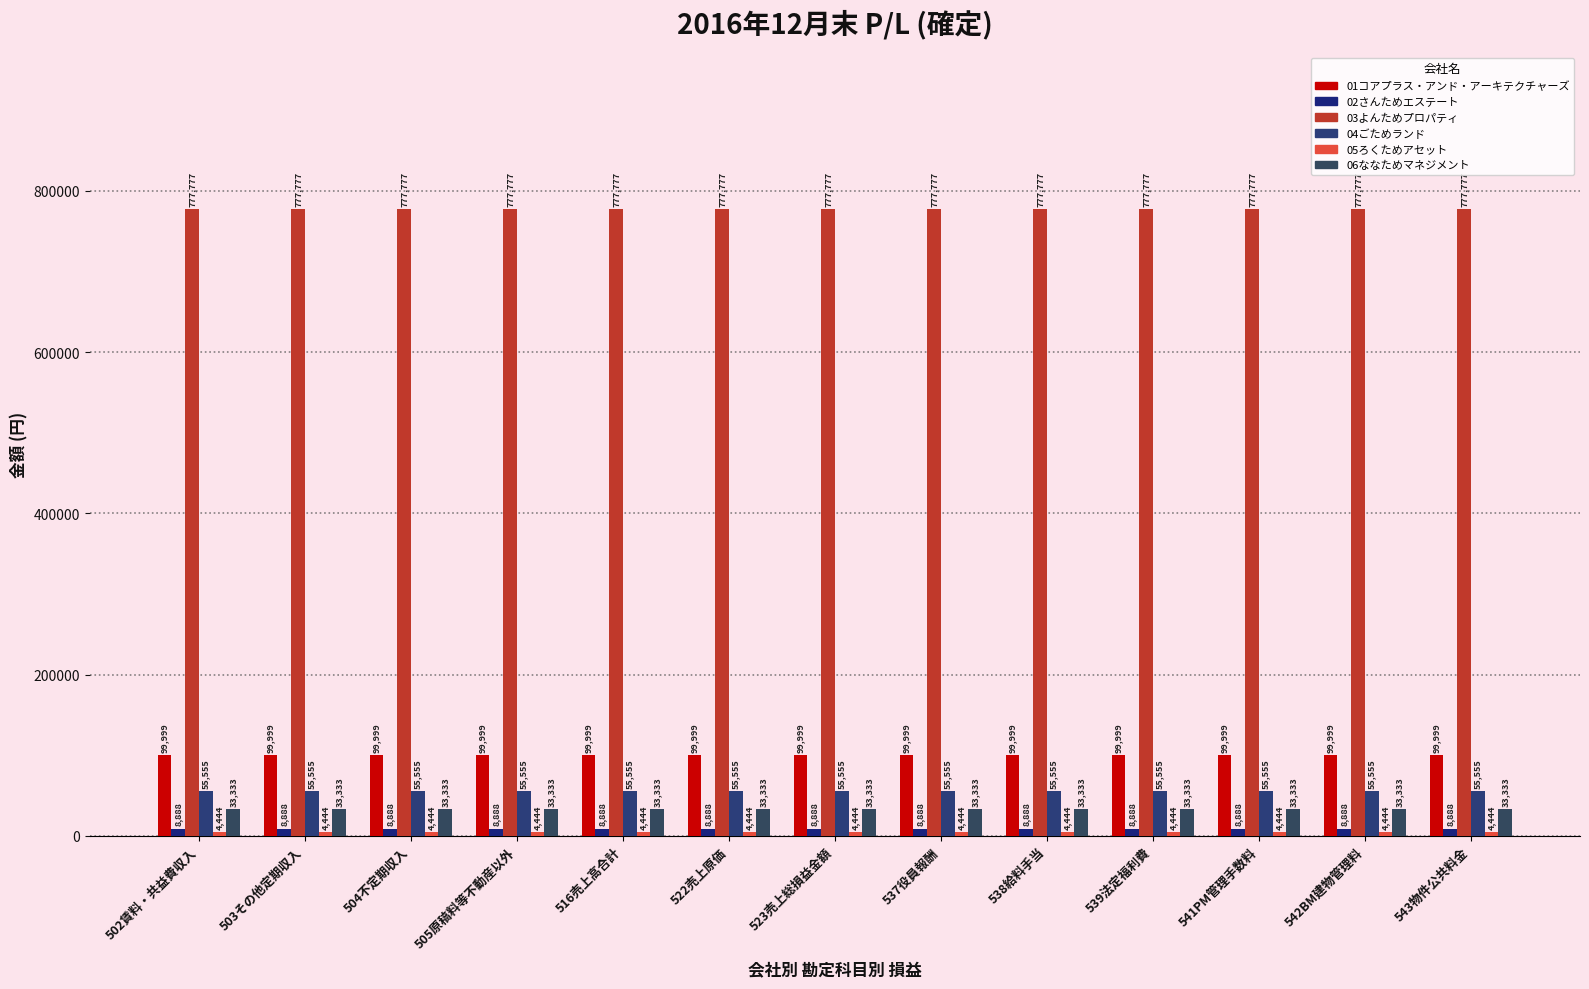

Reading left to right, what are all the values shown in this chart?

01コアプラス・アンド・アーキテクチャーズ: 502賃料・共益費収入=99999	503その他定期収入=99999	504不定期収入=99999	505原稿料等不動産以外=99999	516売上高合計=99999	522売上原価=99999	523売上総損益金額=99999	537役員報酬=99999	538給料手当=99999	539法定福利費=99999	541PM管理手数料=99999	542BM建物管理料=99999	543物件公共料金=99999
02さんためエステート: 502賃料・共益費収入=8888	503その他定期収入=8888	504不定期収入=8888	505原稿料等不動産以外=8888	516売上高合計=8888	522売上原価=8888	523売上総損益金額=8888	537役員報酬=8888	538給料手当=8888	539法定福利費=8888	541PM管理手数料=8888	542BM建物管理料=8888	543物件公共料金=8888
03よんためプロパティ: 502賃料・共益費収入=777777	503その他定期収入=777777	504不定期収入=777777	505原稿料等不動産以外=777777	516売上高合計=777777	522売上原価=777777	523売上総損益金額=777777	537役員報酬=777777	538給料手当=777777	539法定福利費=777777	541PM管理手数料=777777	542BM建物管理料=777777	543物件公共料金=777777
04ごためランド: 502賃料・共益費収入=55555	503その他定期収入=55555	504不定期収入=55555	505原稿料等不動産以外=55555	516売上高合計=55555	522売上原価=55555	523売上総損益金額=55555	537役員報酬=55555	538給料手当=55555	539法定福利費=55555	541PM管理手数料=55555	542BM建物管理料=55555	543物件公共料金=55555
05ろくためアセット: 502賃料・共益費収入=4444	503その他定期収入=4444	504不定期収入=4444	505原稿料等不動産以外=4444	516売上高合計=4444	522売上原価=4444	523売上総損益金額=4444	537役員報酬=4444	538給料手当=4444	539法定福利費=4444	541PM管理手数料=4444	542BM建物管理料=4444	543物件公共料金=4444
06ななためマネジメント: 502賃料・共益費収入=33333	503その他定期収入=33333	504不定期収入=33333	505原稿料等不動産以外=33333	516売上高合計=33333	522売上原価=33333	523売上総損益金額=33333	537役員報酬=33333	538給料手当=33333	539法定福利費=33333	541PM管理手数料=33333	542BM建物管理料=33333	543物件公共料金=33333